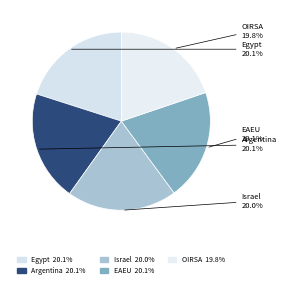

Count the number of slices in the pie.

5